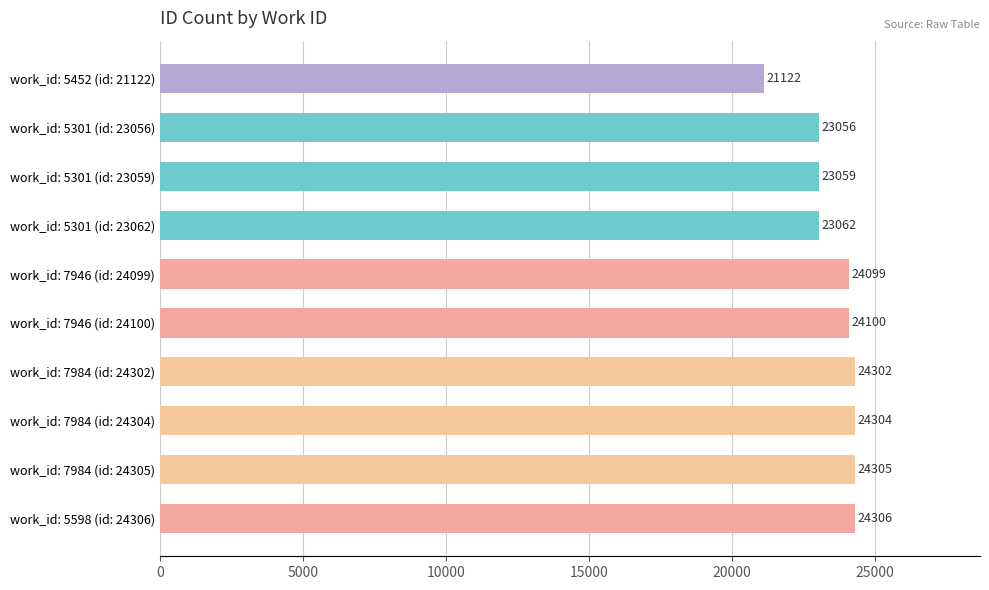

The chart shows a value of 16034 at work_id: 5598 (id: 24306). True or false?

False